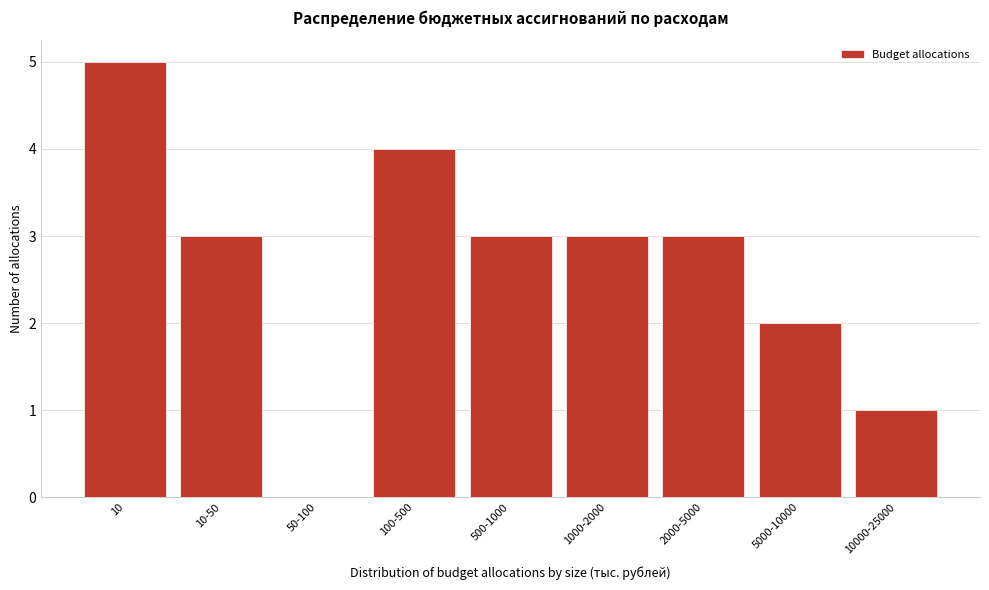

Reading right to left, transcribe all the data shown in this chart.

10000-25000=1	5000-10000=2	2000-5000=3	1000-2000=3	500-1000=3	100-500=4	50-100=0	10-50=3	10=5